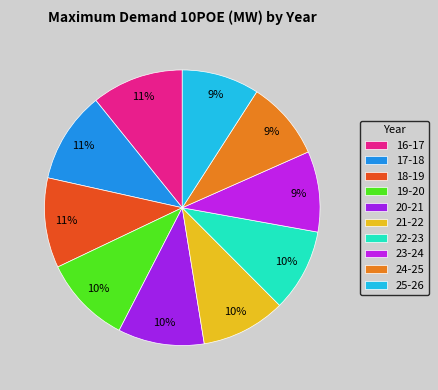

What is the largest slice in the pie chart?

16-17